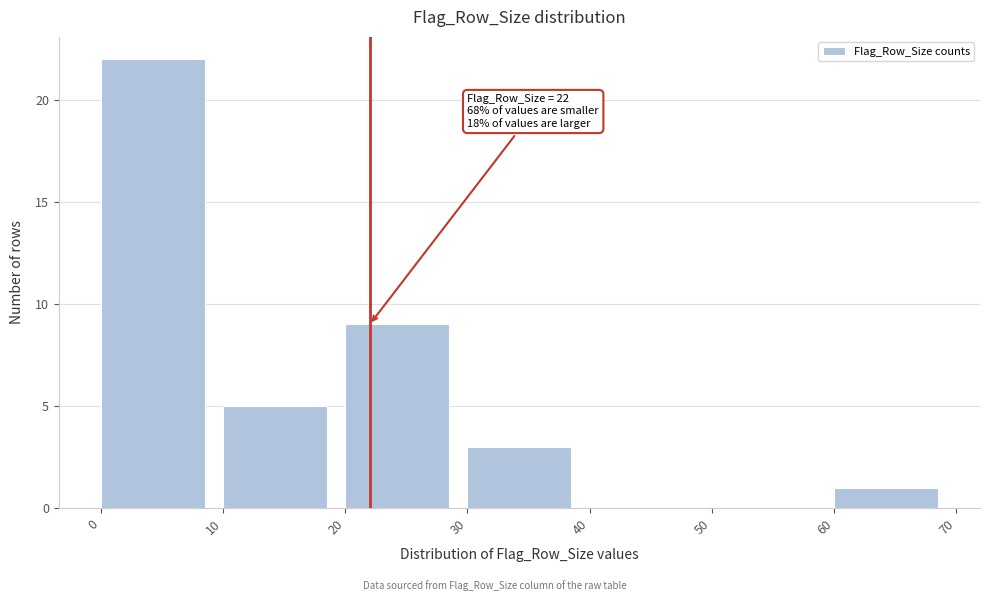

Over which range of the x-axis is the bar tallest?

0 to 10